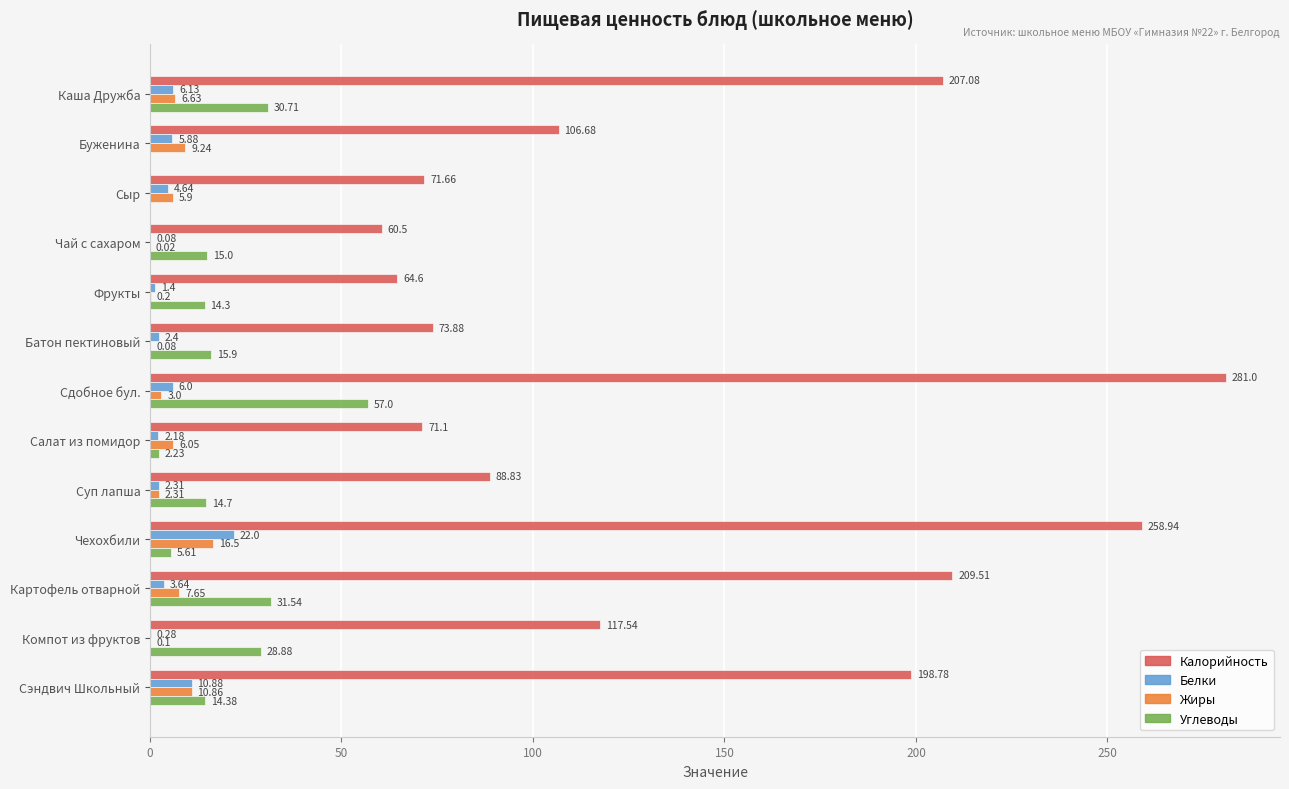

What is the sum of the Углеводы values at Чай с сахаром and Картофель отварной?

46.5